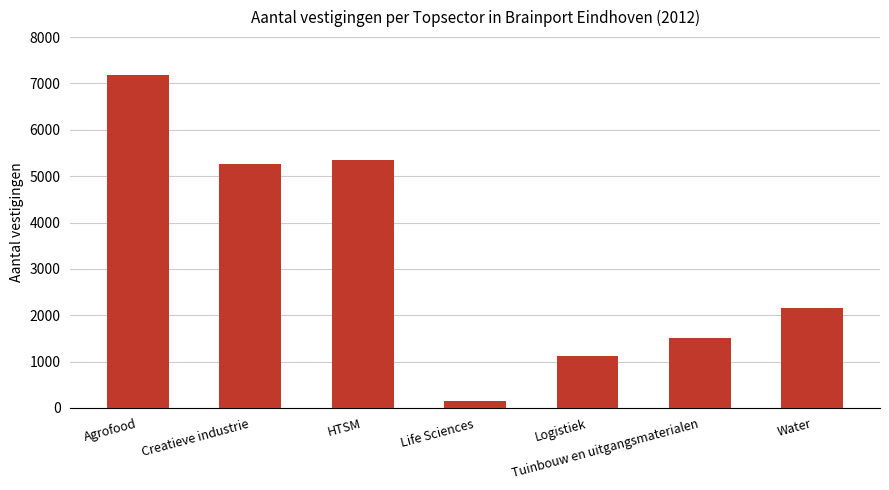

The value at HTSM is 5356. True or false?

True